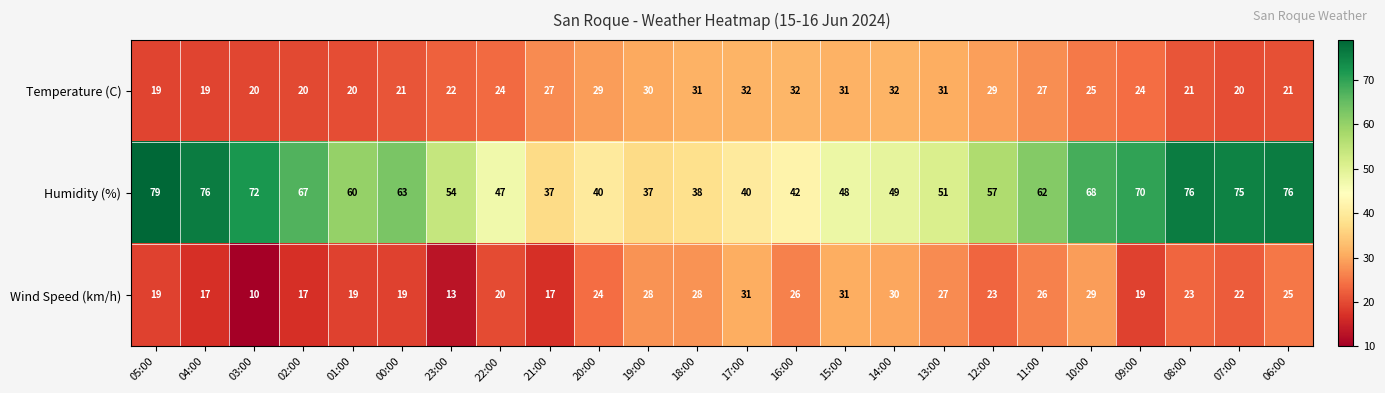

What is the difference between the maximum and minimum values in the Temperature (C) series?

13